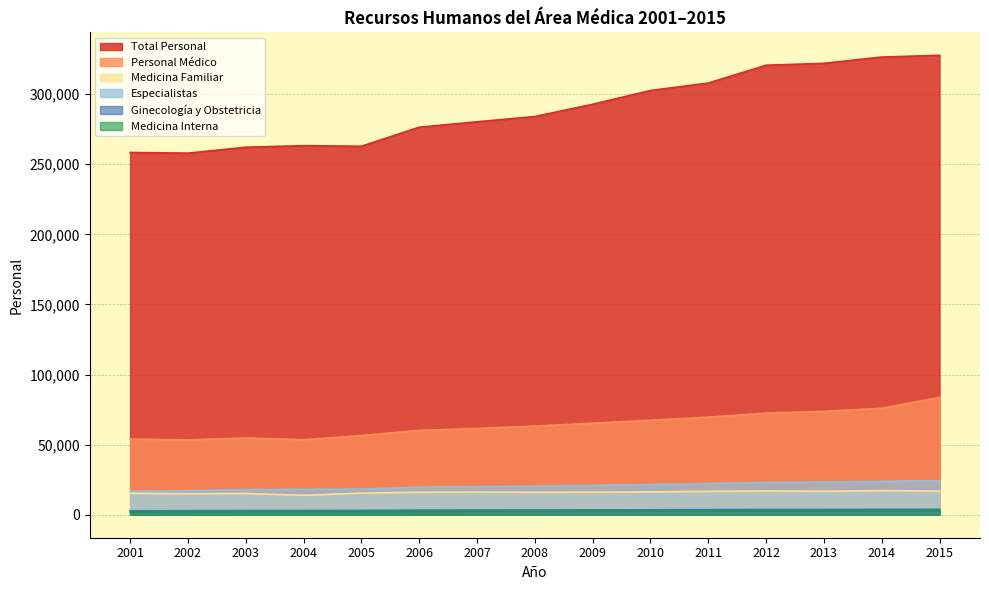

What is the difference between the second highest and second lowest values in the Medicina Interna series?

926